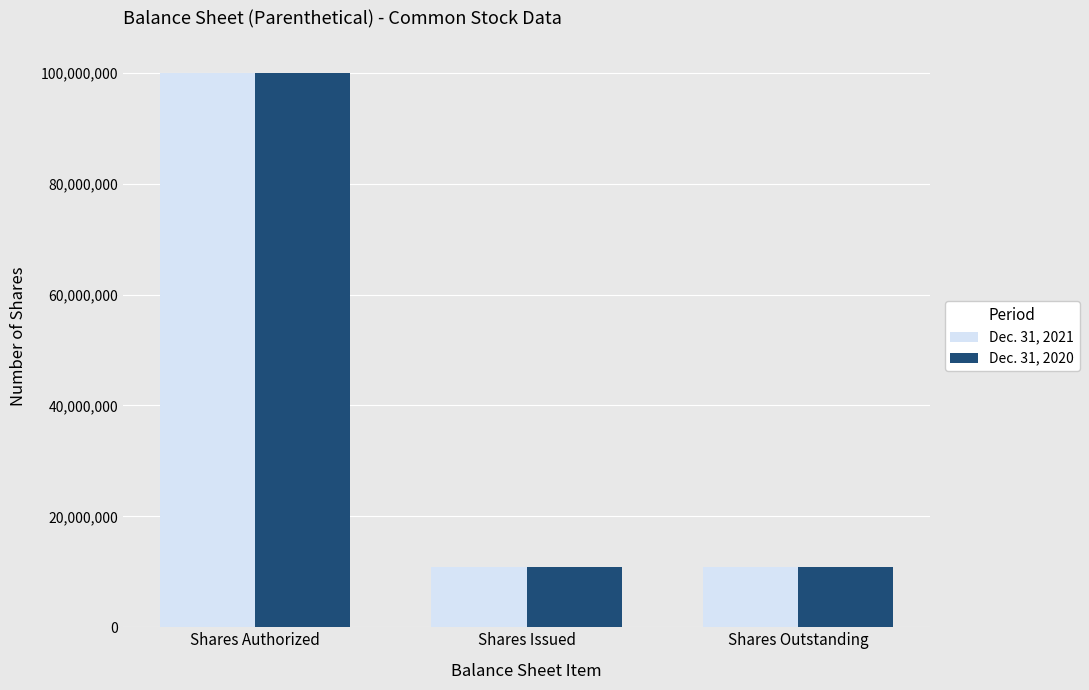

What is the sum of all Dec. 31, 2021 values?

121900000